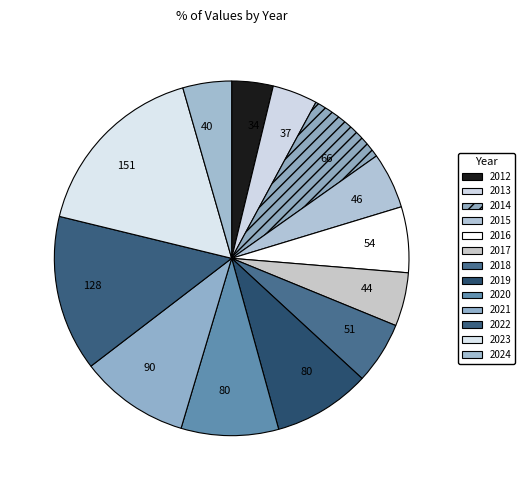

How many slices are in this pie chart?

13